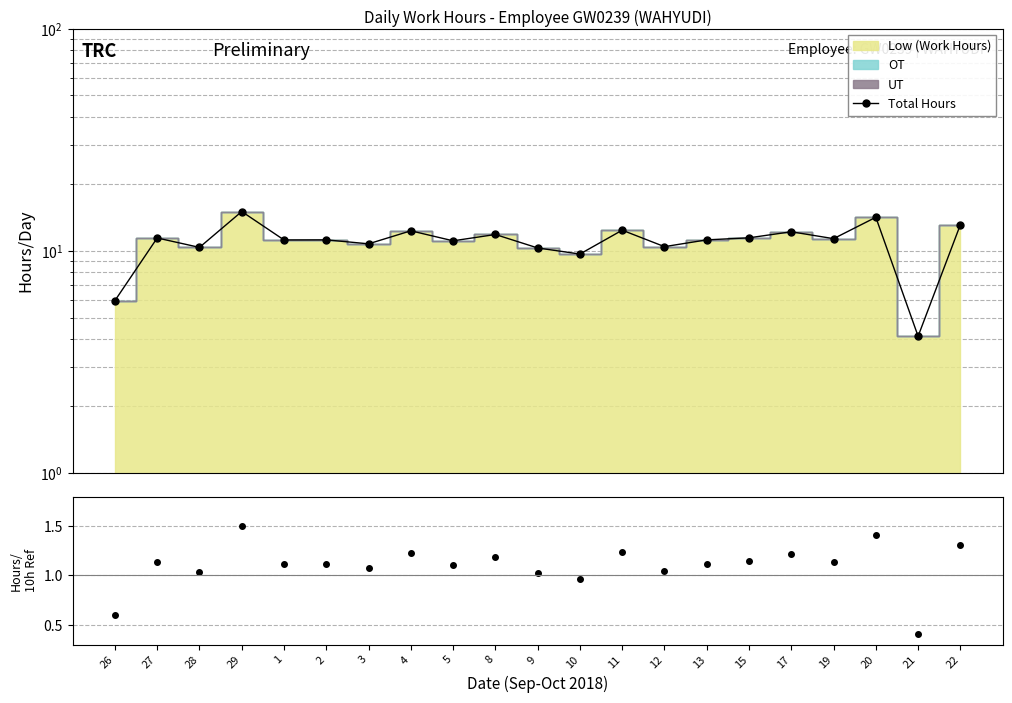

What is the sum of the Total Hours values at 20 and 22?

27.2